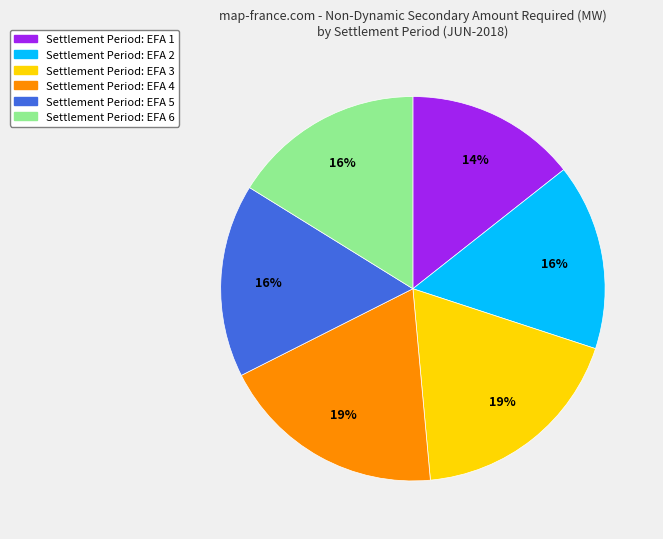

To the nearest percent, what is the average slice percentage?

17%